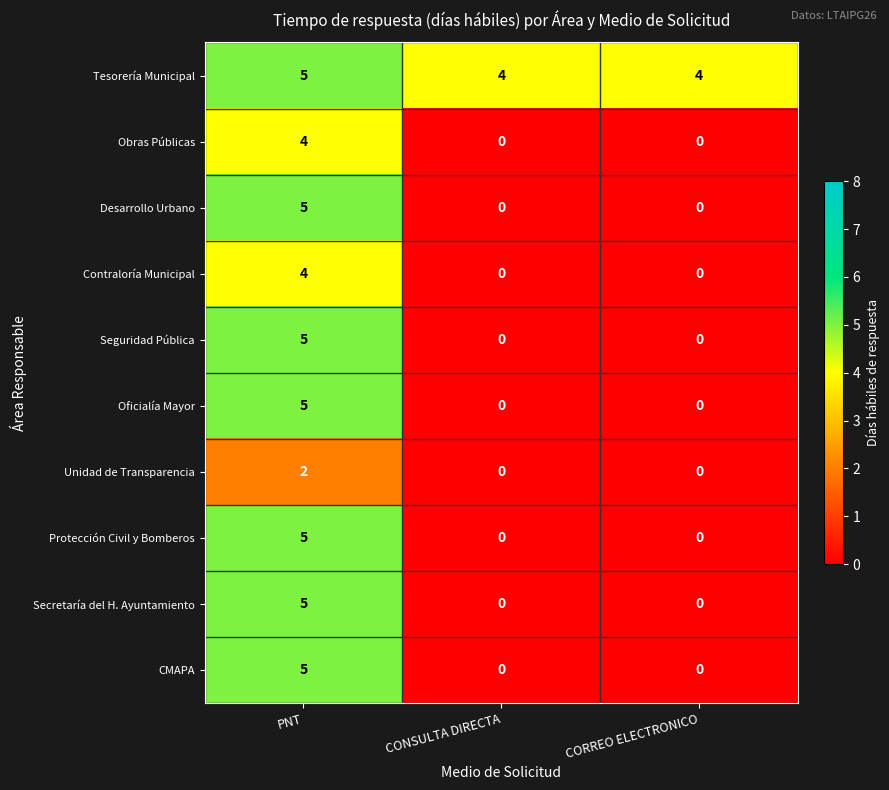

The value of Oficialía Mayor at CONSULTA DIRECTA is 0. True or false?

True